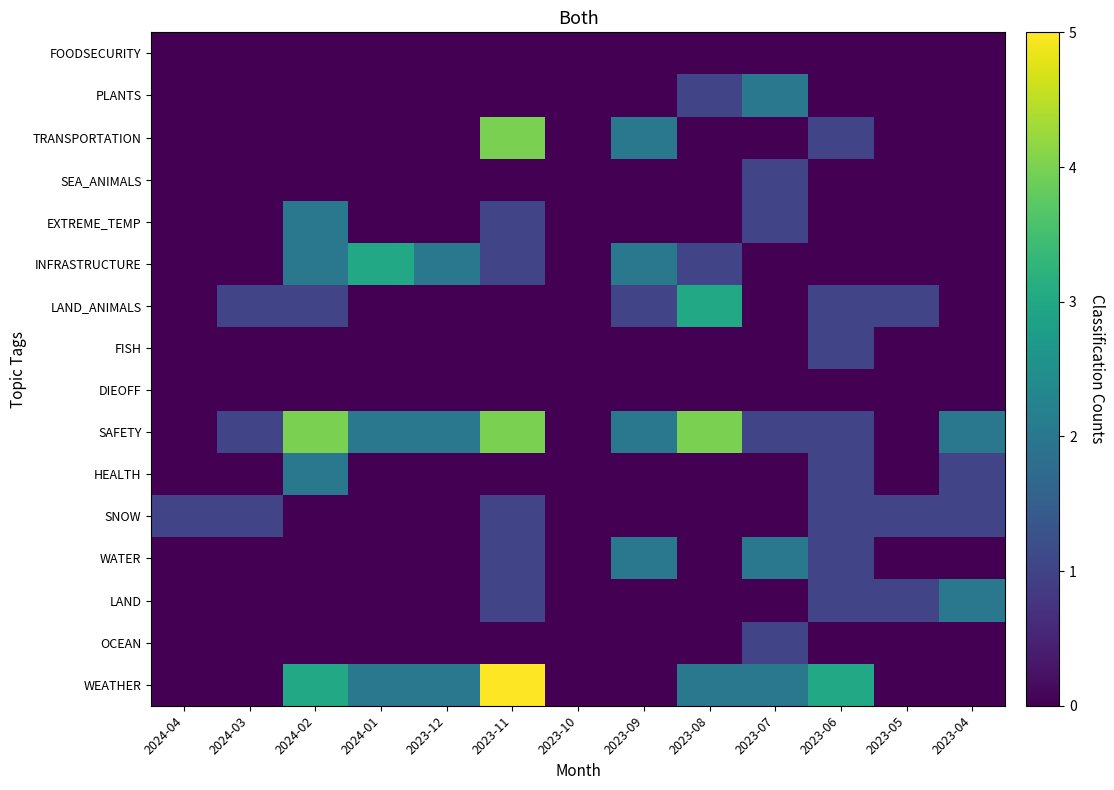

Count the number of categories in the chart.

13